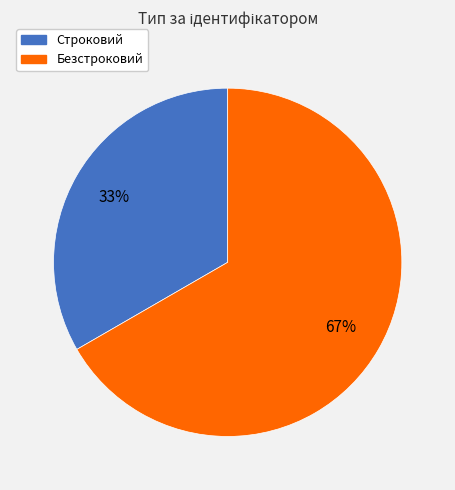

To the nearest percent, what is the combined percentage of Строковий and Безстроковий?

100%